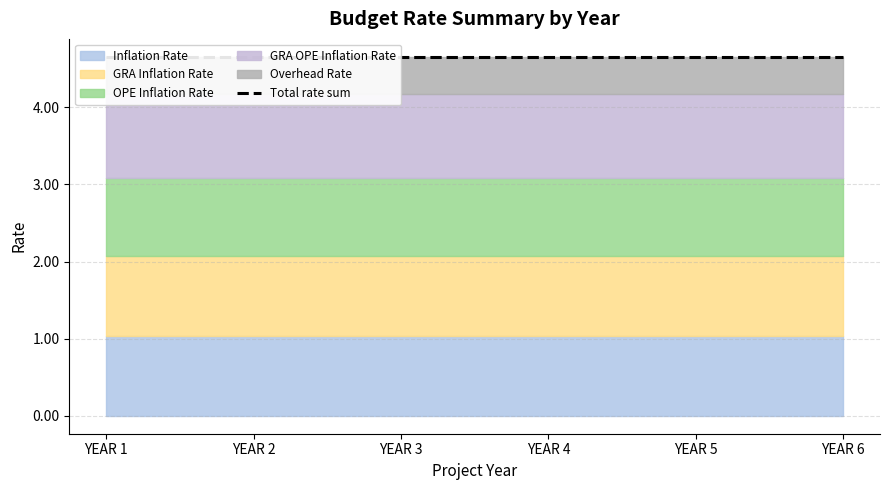

What value does the Inflation Rate series have at YEAR 2?

1.0